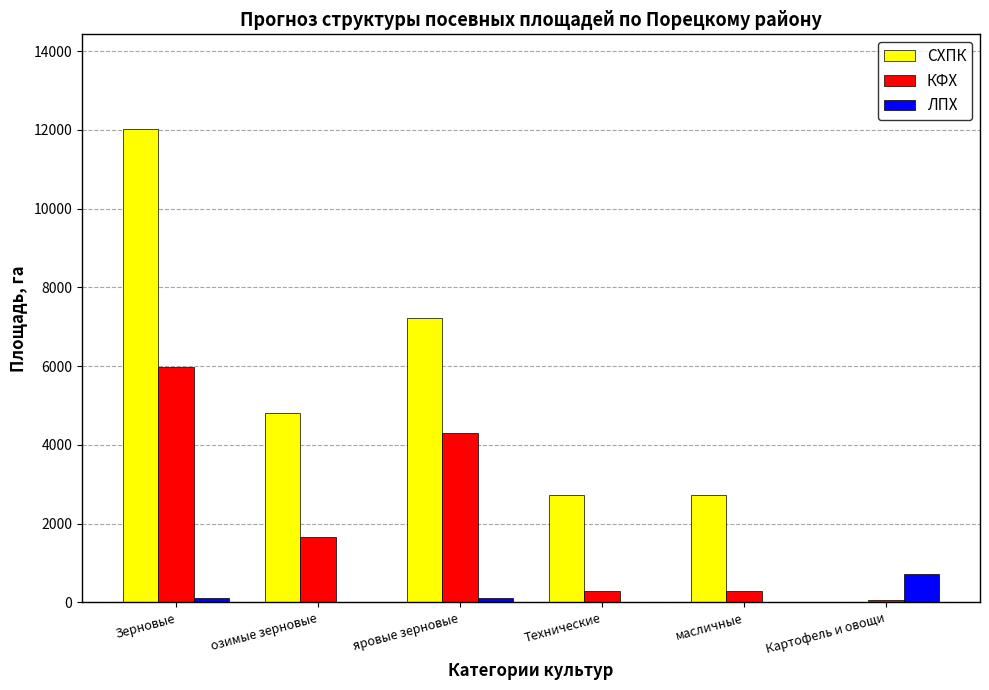

Does the chart contain stacked bars?

No